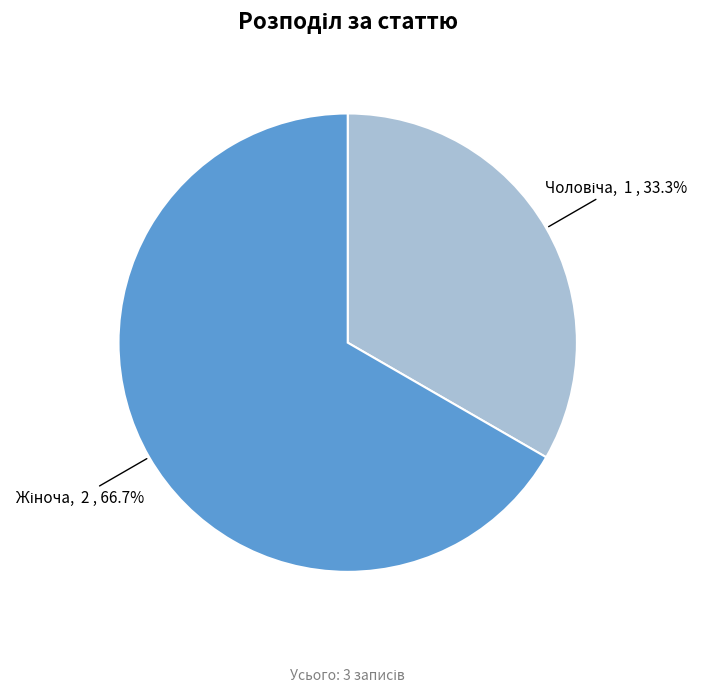

To the nearest percent, what is the combined percentage of Чоловіча and Жіноча?

100%